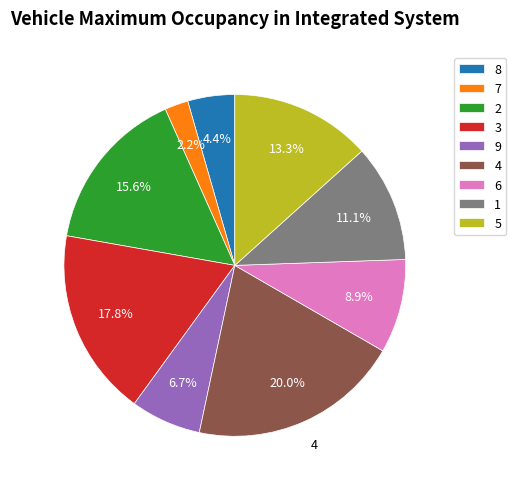

Which has a higher value, 8 or 7?

8